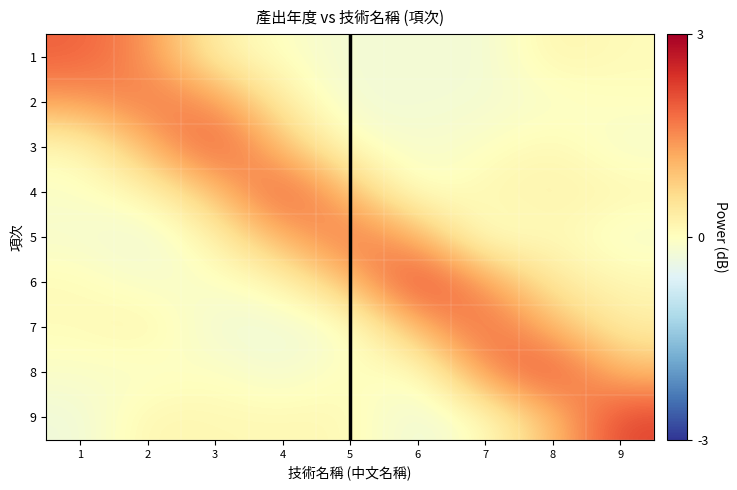

Reading right to left, what are all the values shown in this chart?

1: 9=0.1	8=0.2	7=-0.3	6=-0.2	5=-0.2	4=-0.0	3=0.2	2=1.5	1=1.9
2: 9=0.0	8=-0.1	7=-0.2	6=-0.2	5=-0.3	4=0.3	3=1.5	2=1.7	1=1.3
3: 9=-0.2	8=0.2	7=-0.1	6=-0.2	5=-0.0	4=1.0	3=2.1	2=1.1	1=0.1
4: 9=0.2	8=0.2	7=0.2	6=-0.2	5=1.0	4=2.1	3=0.9	2=0.2	1=-0.1
5: 9=-0.2	8=0.2	7=-0.2	6=1.2	5=1.8	4=1.2	3=0.2	2=-0.3	1=-0.2
6: 9=0.1	8=0.4	7=1.4	6=2.3	5=1.0	4=0.1	3=-0.1	2=-0.2	1=0.1
7: 9=0.3	8=1.1	7=1.9	6=1.1	5=-0.2	4=-0.3	3=-0.3	2=0.2	1=0.1
8: 9=1.0	8=2.2	7=1.5	6=-0.2	5=0.1	4=-0.3	3=0.0	2=-0.1	1=-0.1
9: 9=2.2	8=1.0	7=0.0	6=-0.3	5=0.1	4=0.1	3=0.1	2=0.2	1=-0.3